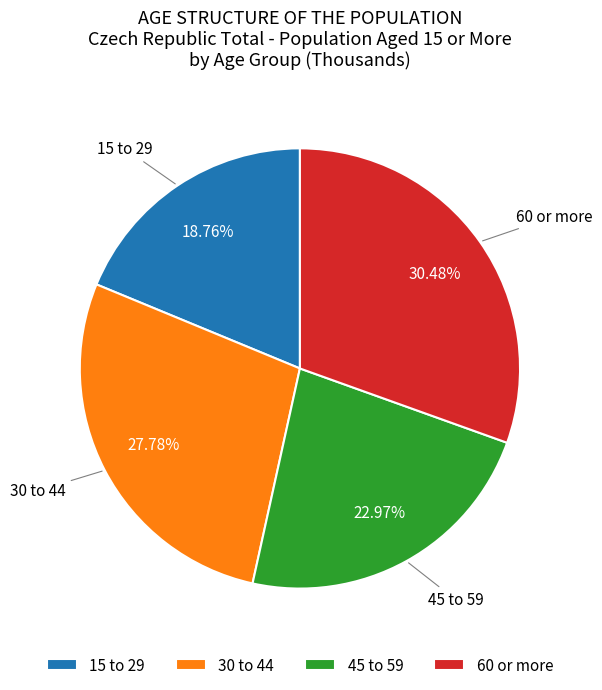

What is the total percentage of 45 to 59 and 15 to 29?

41.7%